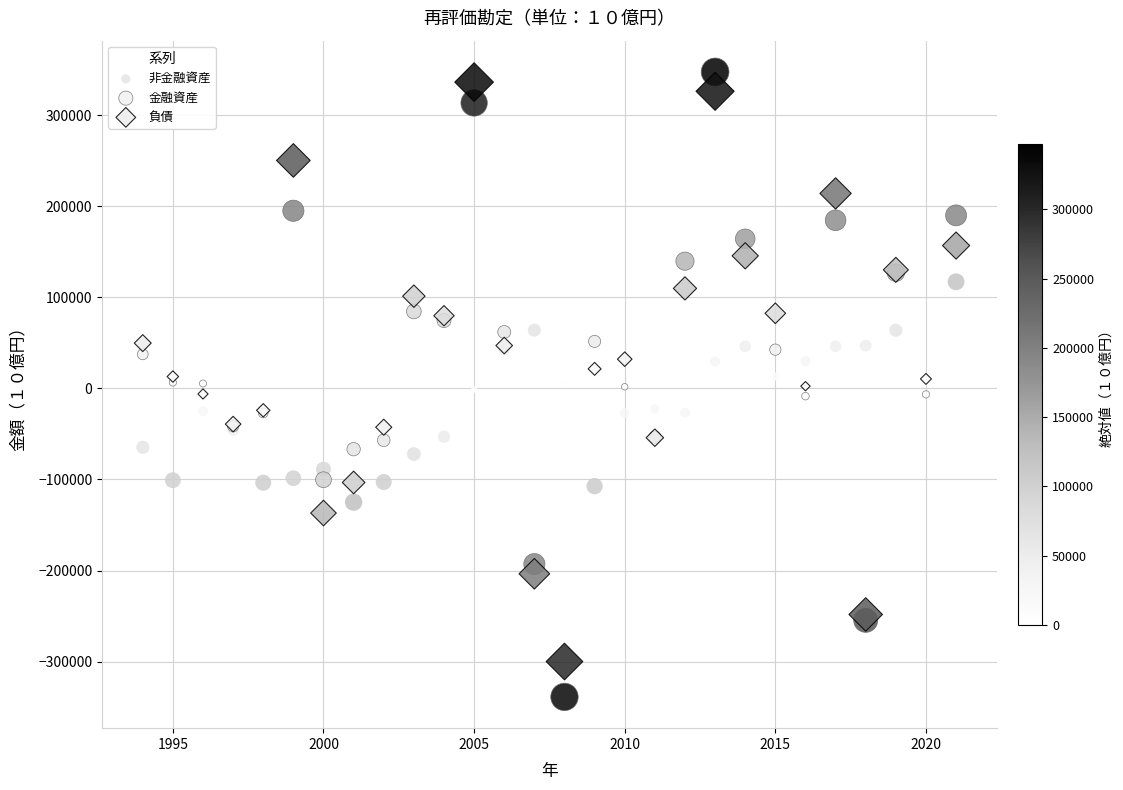

Which series contains the lowest Y value?

金融資産